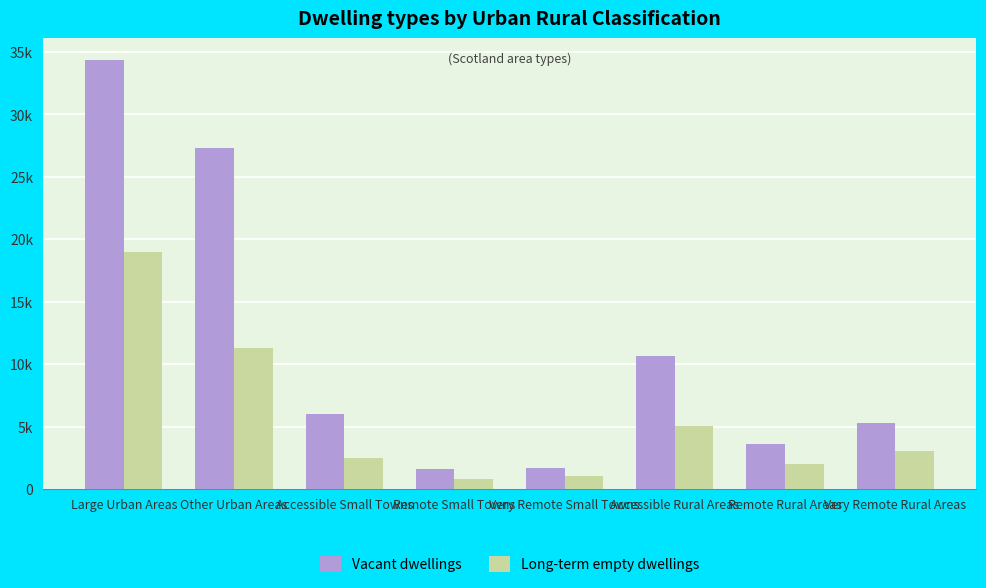

Are the bars grouped side by side (vs. stacked)?

Yes